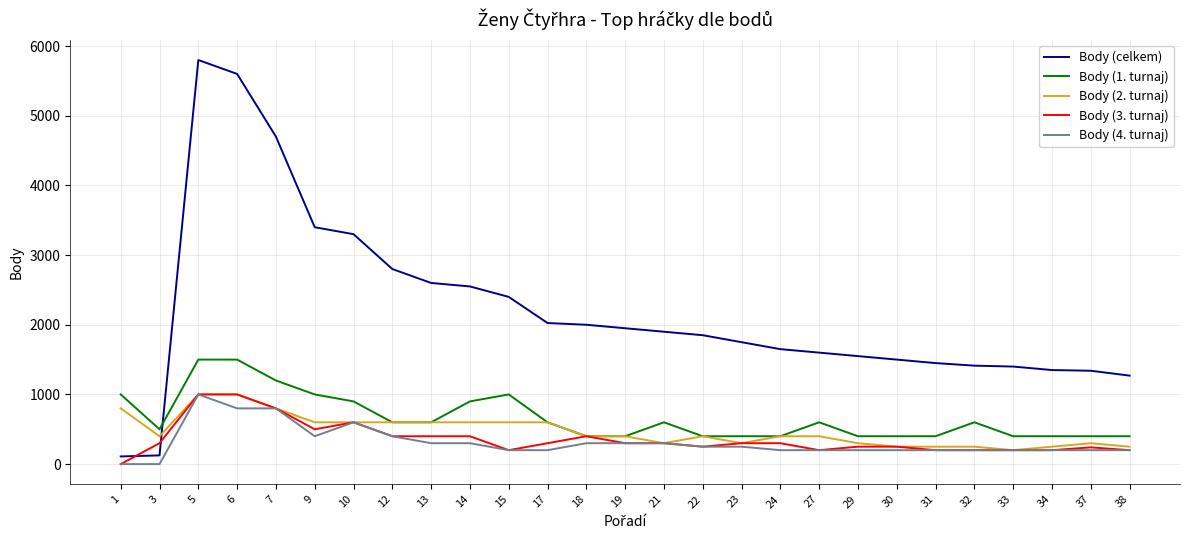

What is the lowest value of the Body (celkem) series?

110